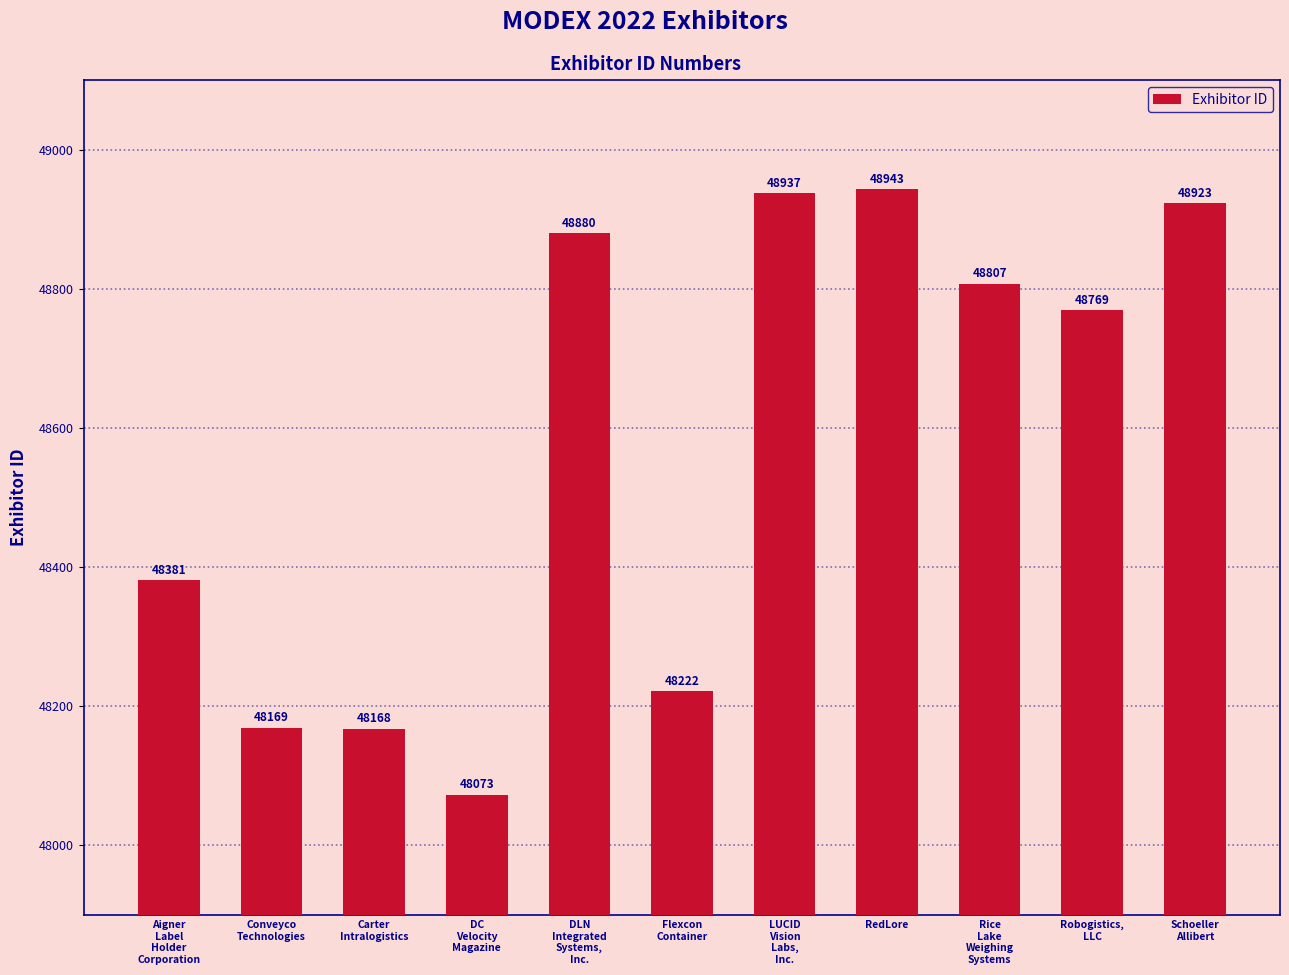

How many distinct data groups are displayed?

1